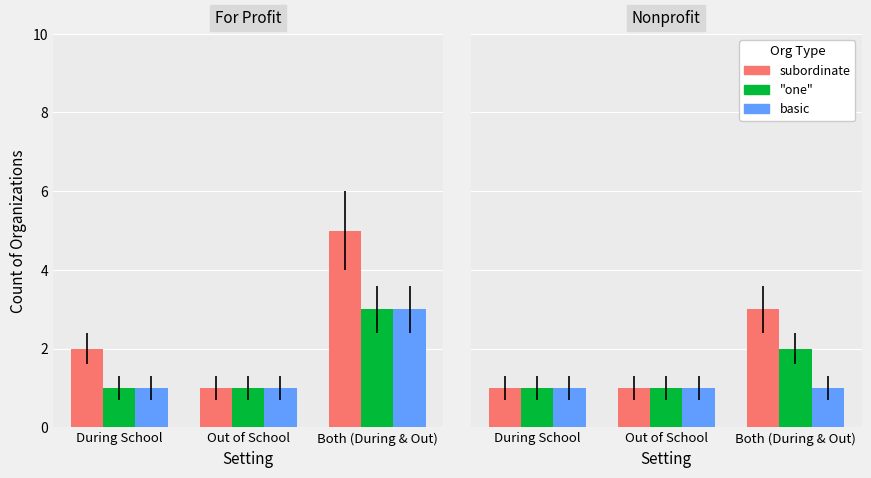

How many bars are there in each group?

3